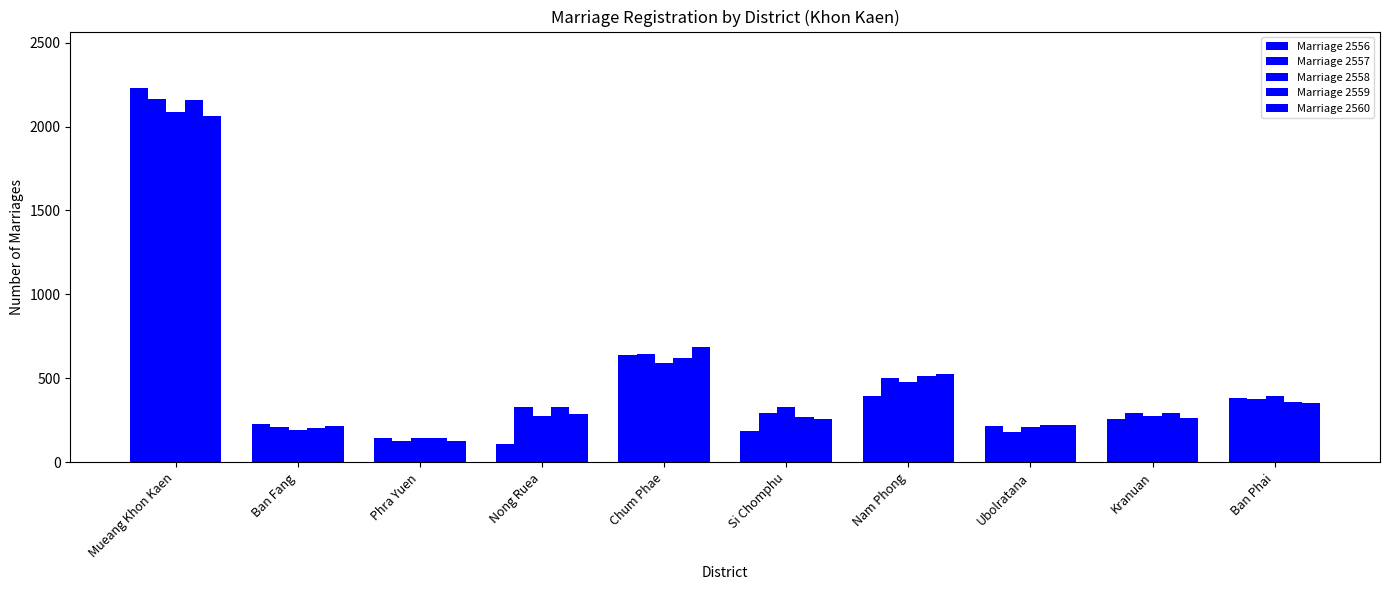

Is it true that Marriage 2560 equals 130 at Phra Yuen?

True